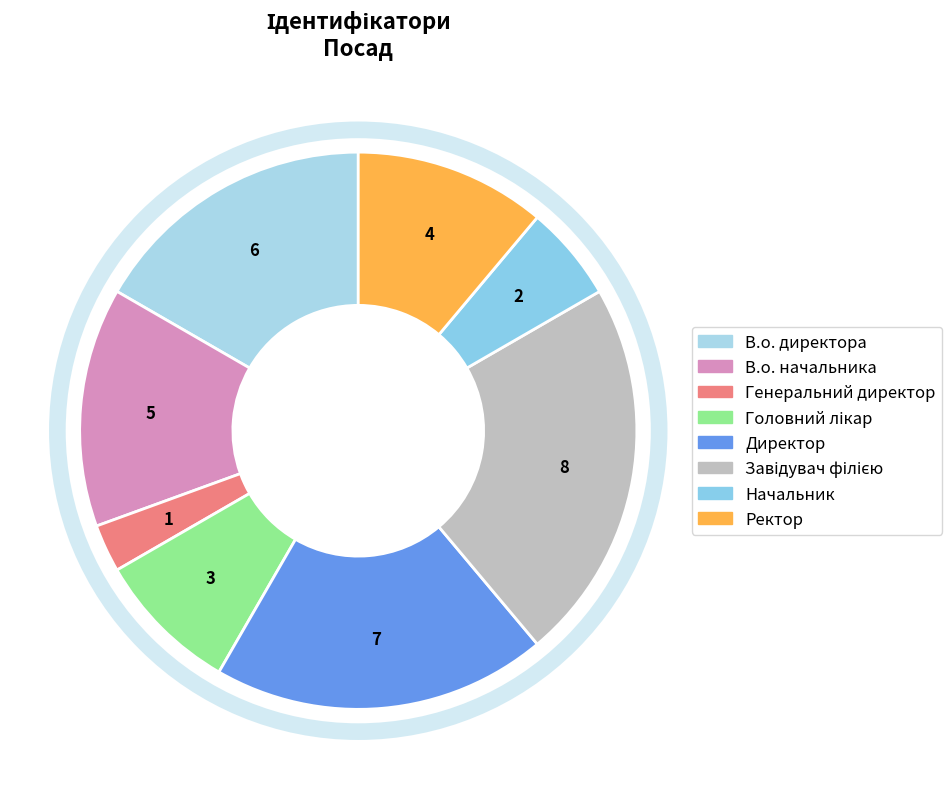

Rank the categories by value from highest to lowest.

Завідувач філією, Директор, В.о. директора, В.о. начальника, Ректор, Головний лікар, Начальник, Генеральний директор